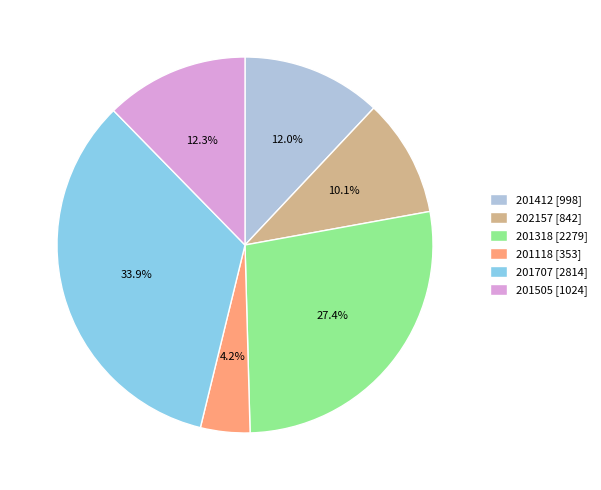

To the nearest percent, what percentage of the pie is 202157?

10%